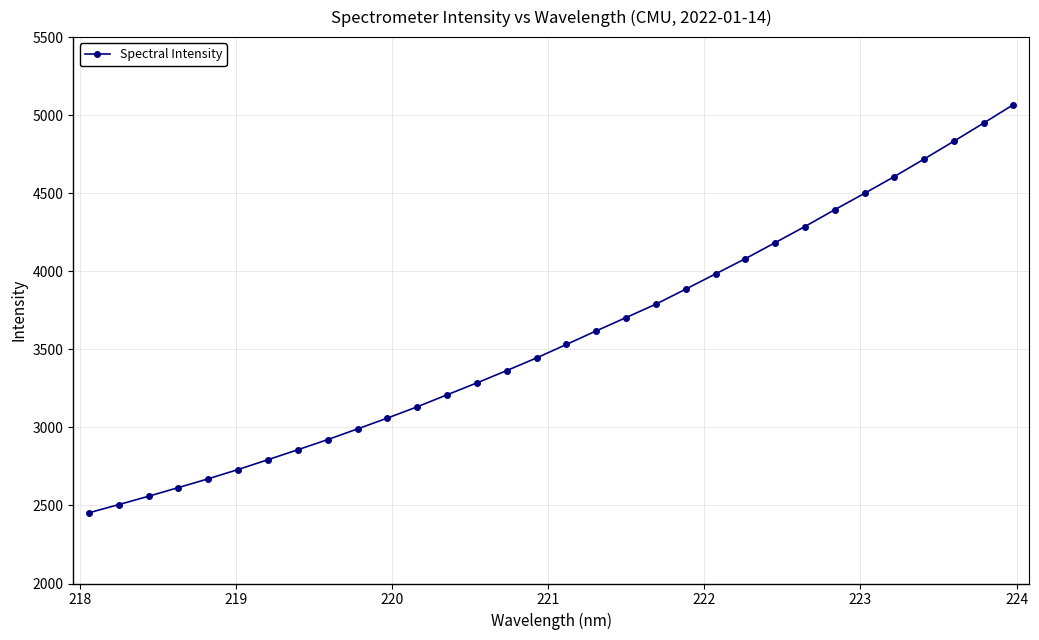

What is the value of the 18th point from the left?

3618.2